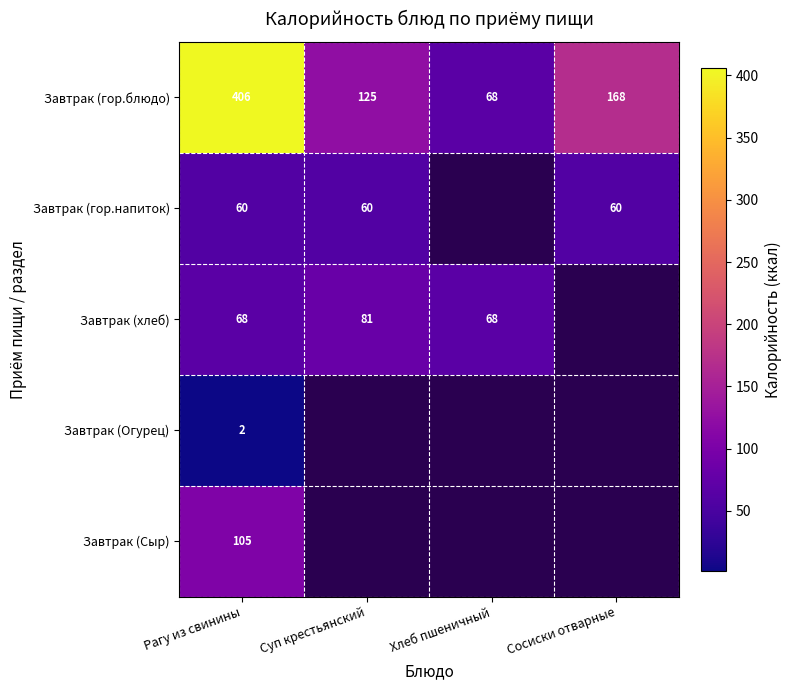

What is the minimum value for Завтрак (гор.блюдо)?

68